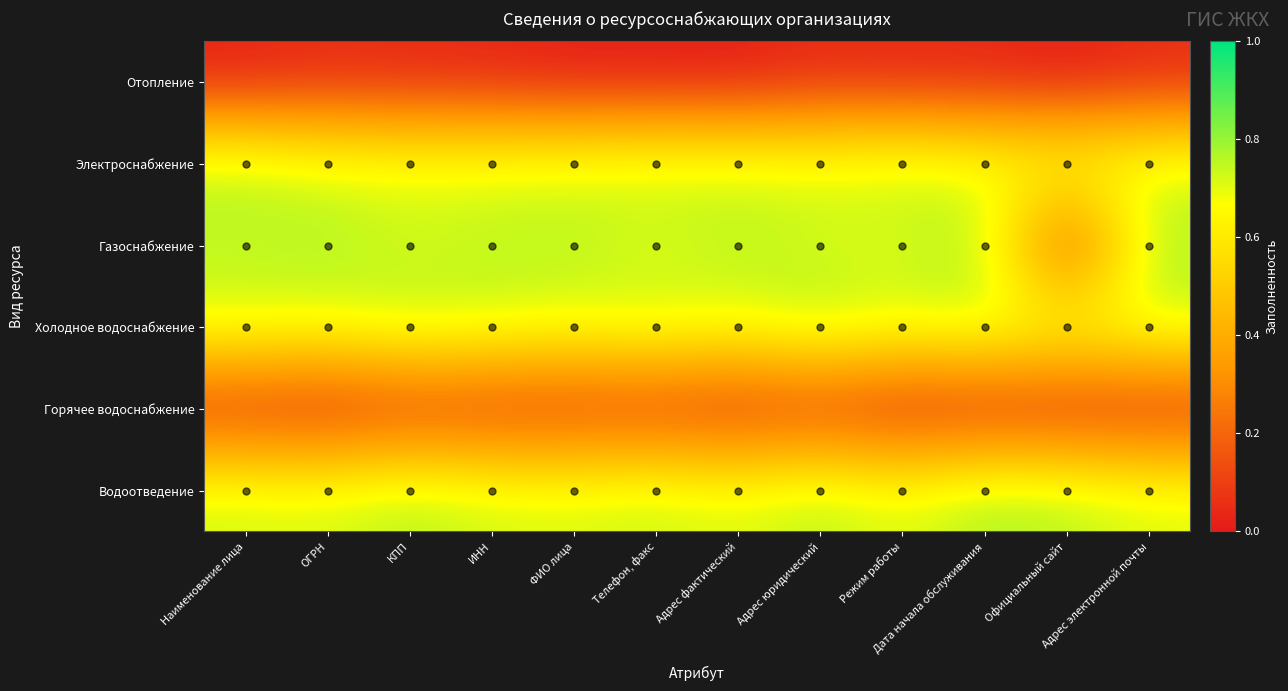

List the series in order of their peak value, highest first.

Водоотведение, Газоснабжение, Холодное водоснабжение, Электроснабжение, Отопление, Горячее водоснабжение